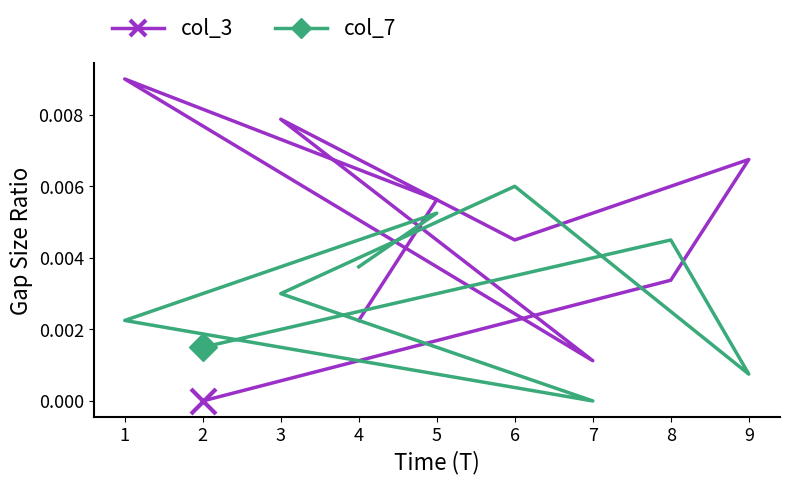

Which series has the largest total across all categories?

col_3